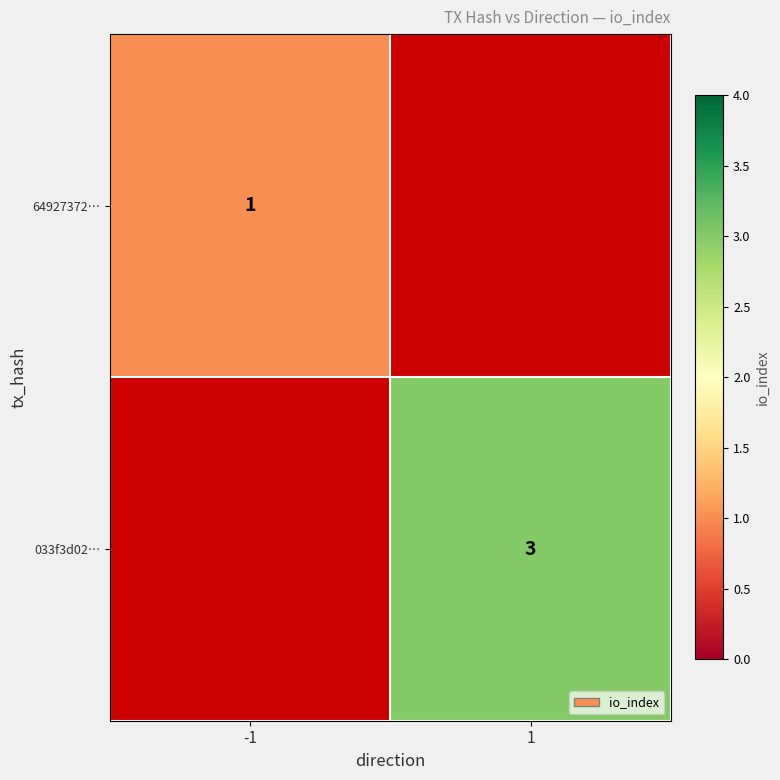

Which label corresponds to the smallest value in the chart?

-1